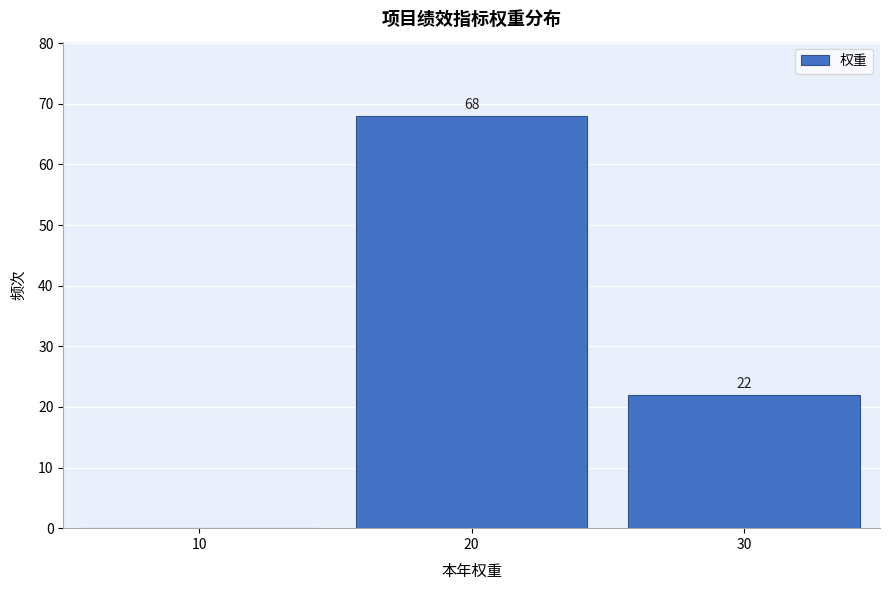

Which range on the x-axis has the tallest bar?

15 to 25